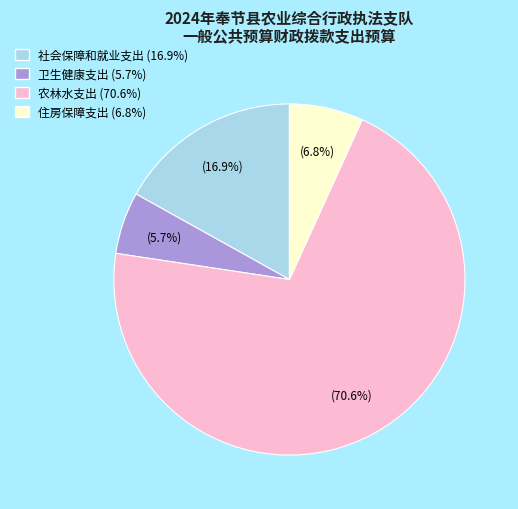

To the nearest percent, what percentage of the pie is 社会保障和就业支出?

17%